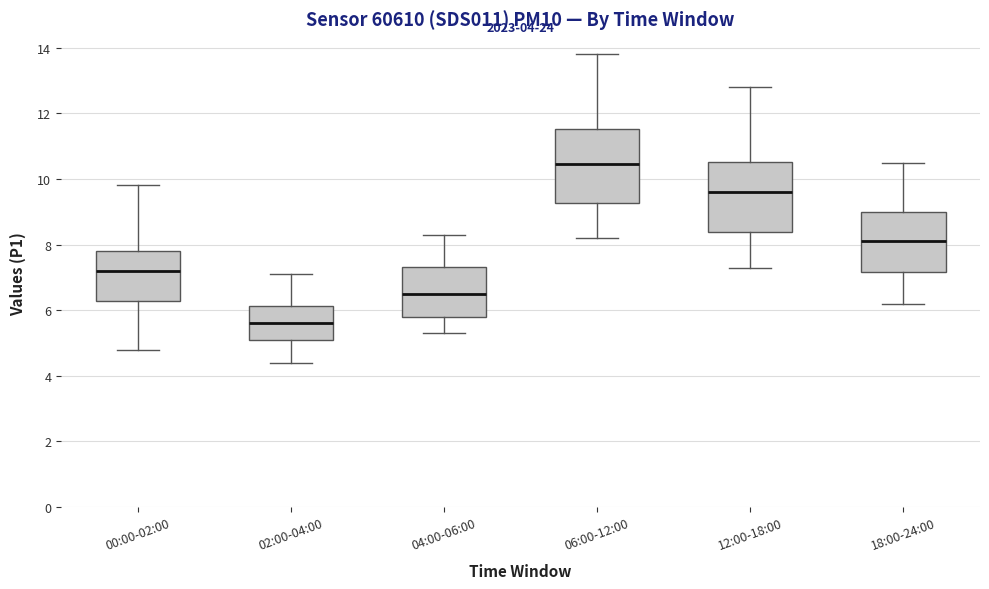

Where does the lower whisker of the box for 06:00-12:00 end on the y-axis? The values are not printed on the chart, so give them approximately, as read against the axis.

8.2